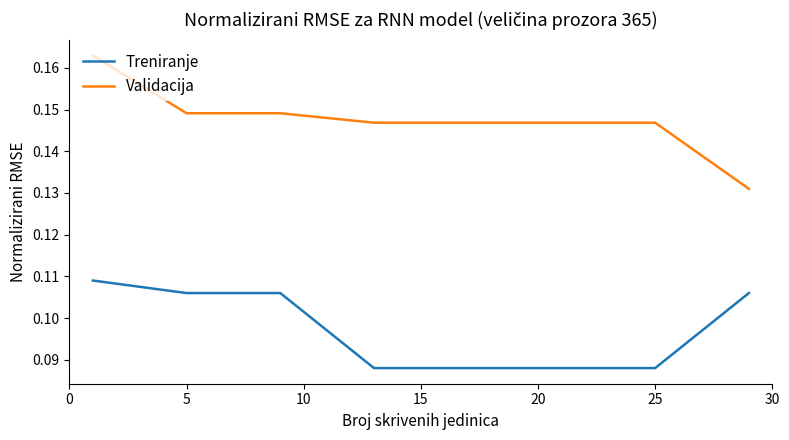

Does the chart display data point markers on the line(s)?

No